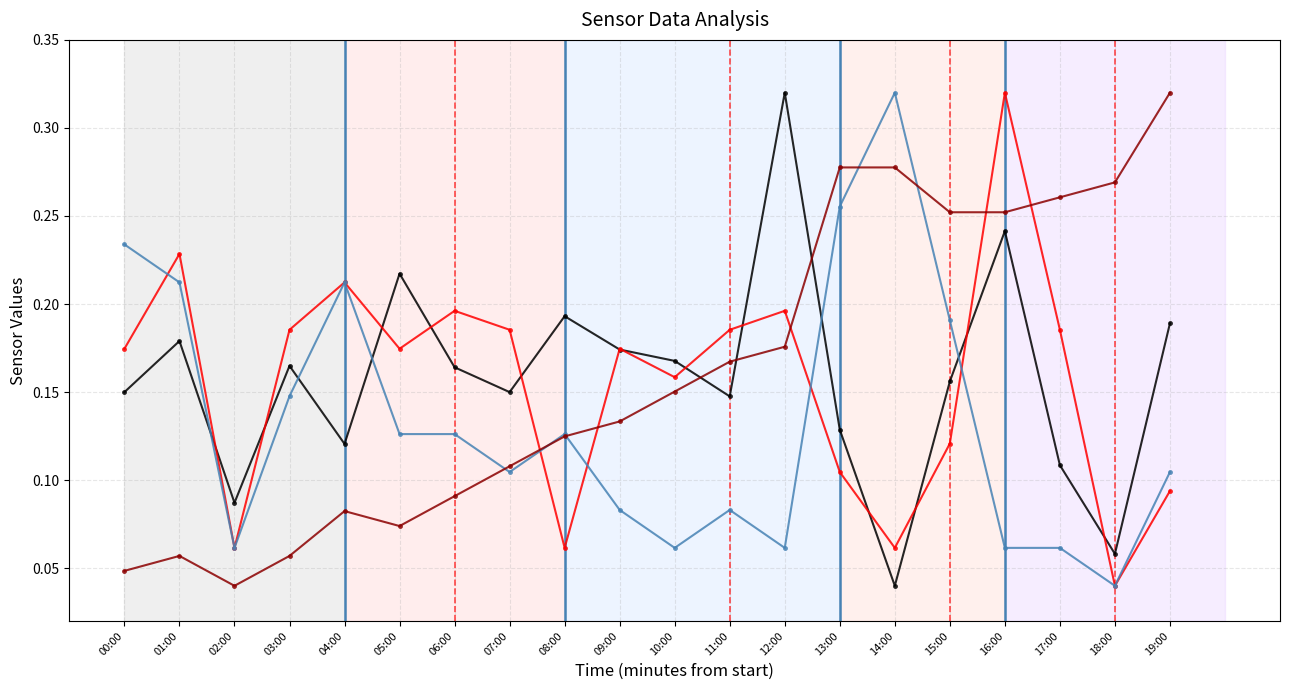

What is the label of the 17th point from the right?

03:00